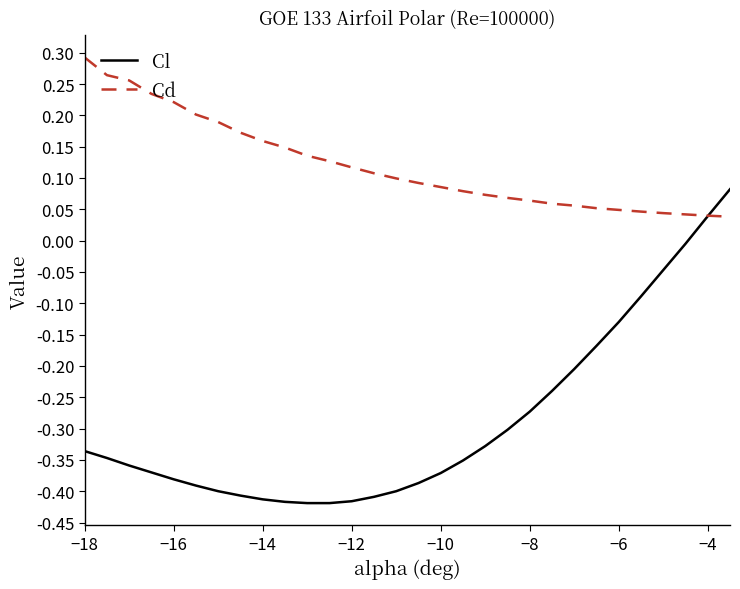

How many positive values does the Cl series have?

2